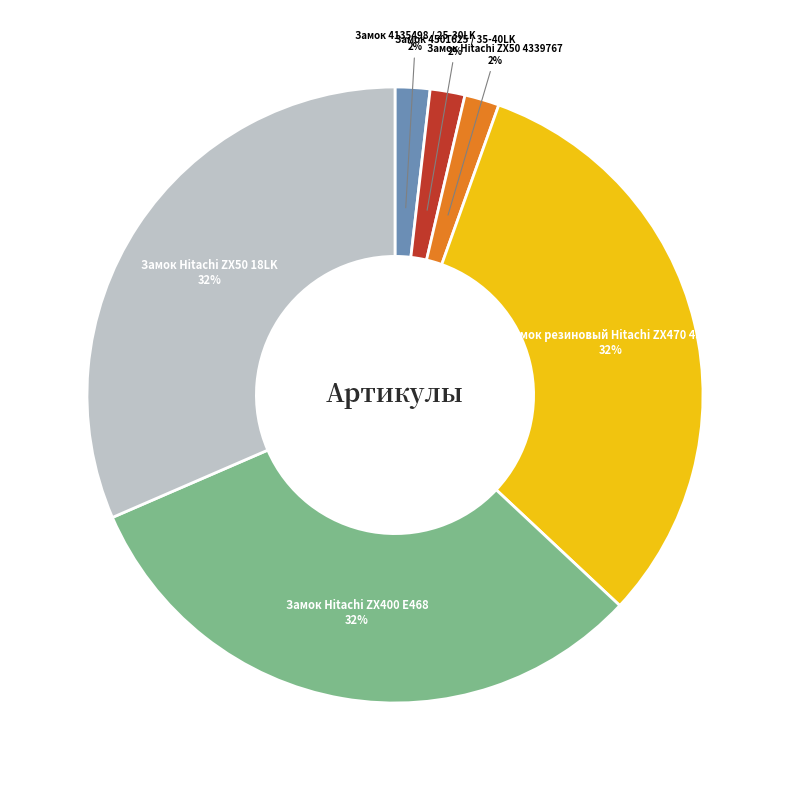

Do Замок Hitachi ZX50 4339767 and Замок Hitachi ZX400 E468 together represent more than half of the pie?

No